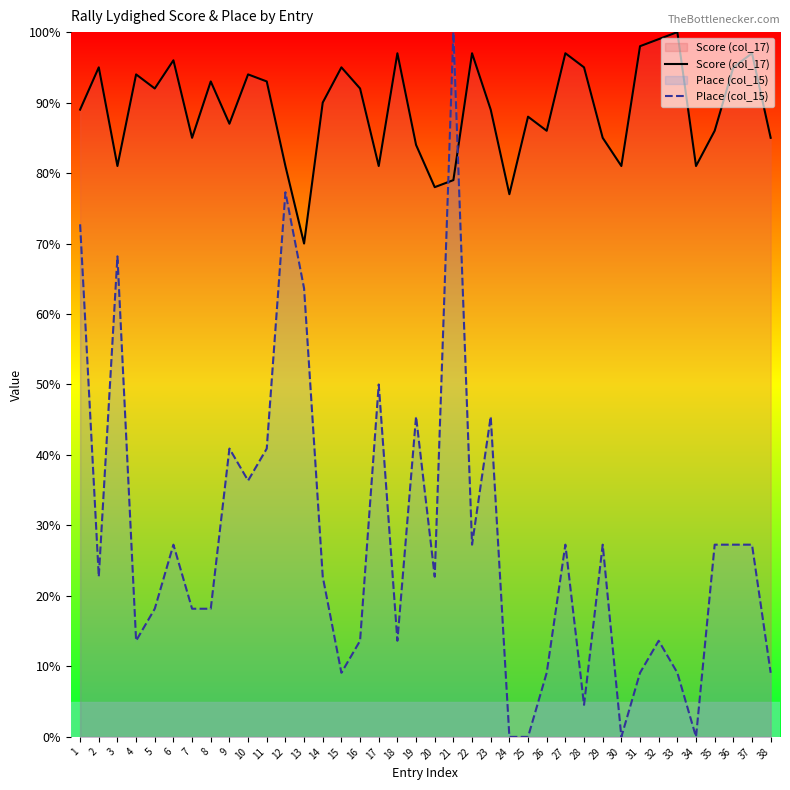

How many values in Place (col_15) are above zero?

34